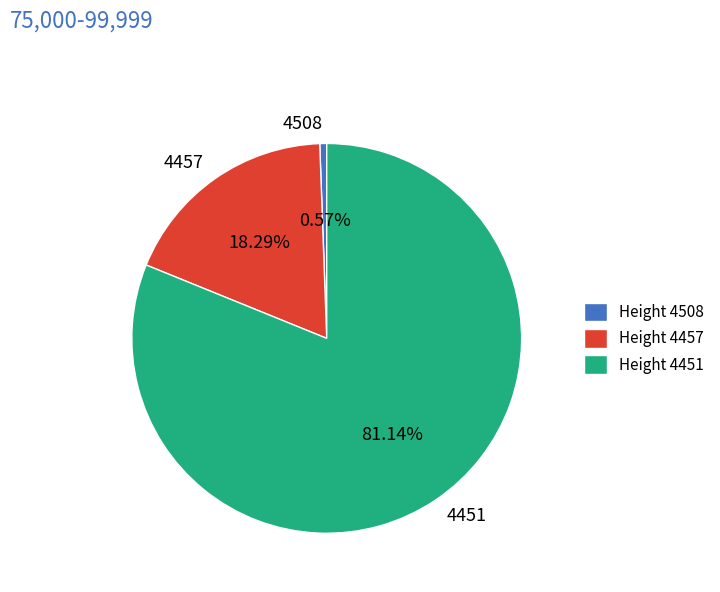

Which has a higher value, 4457 or 4451?

4451